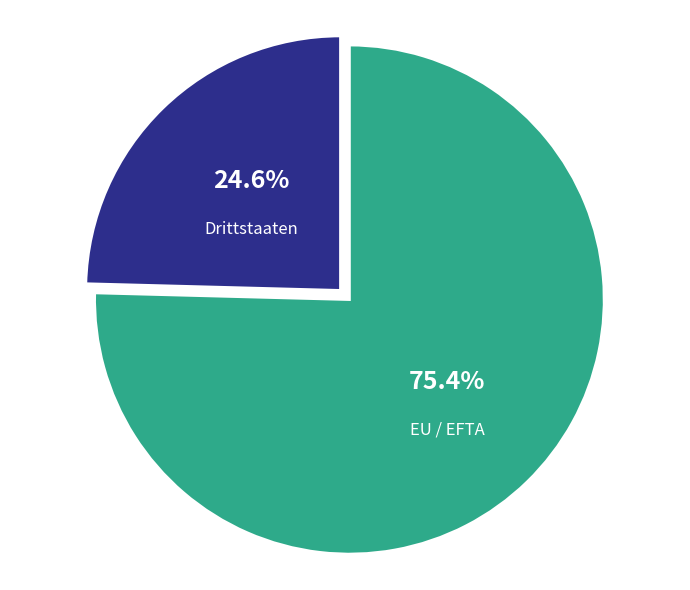

To the nearest percent, what is the average slice percentage?

50%